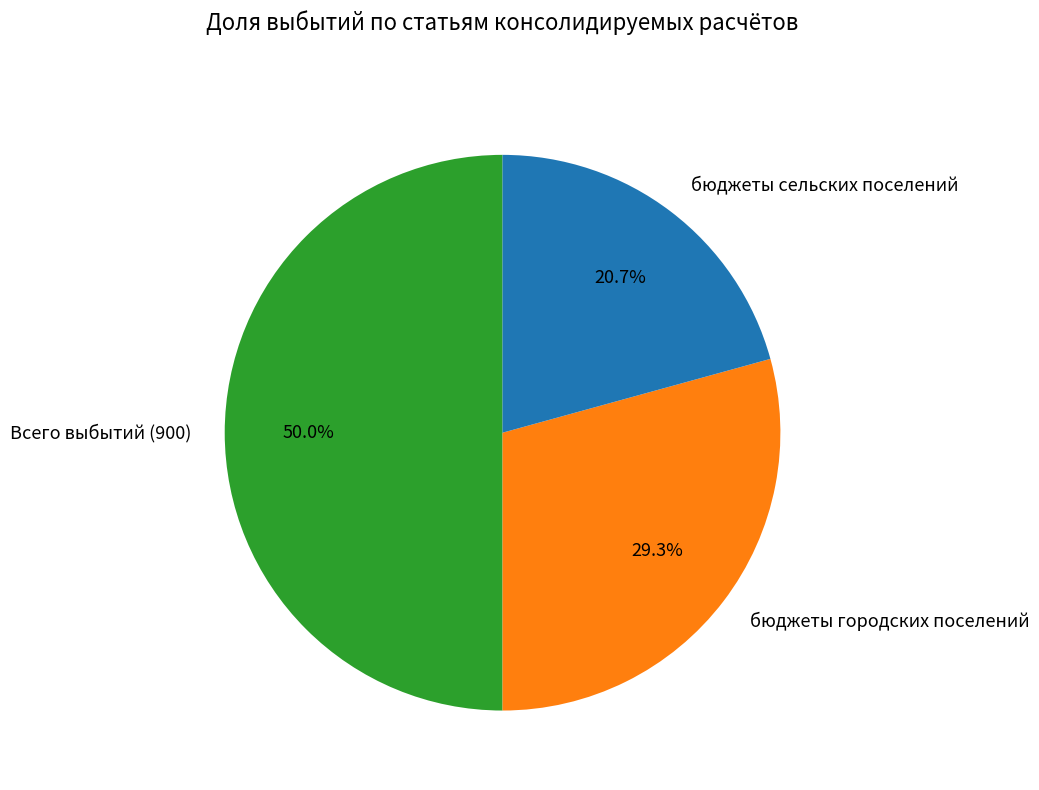

Which slice is the smallest?

бюджеты сельских поселений